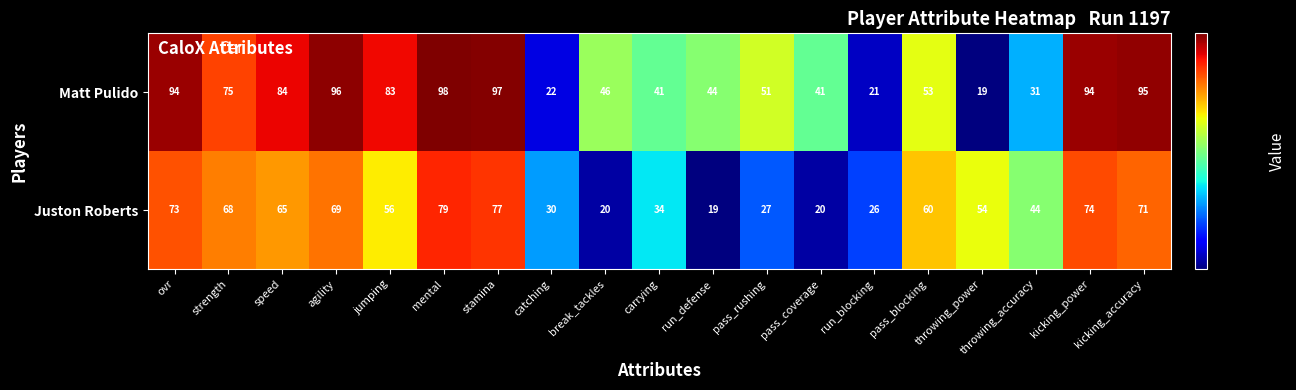

The value of Matt Pulido at stamina is 97. True or false?

True